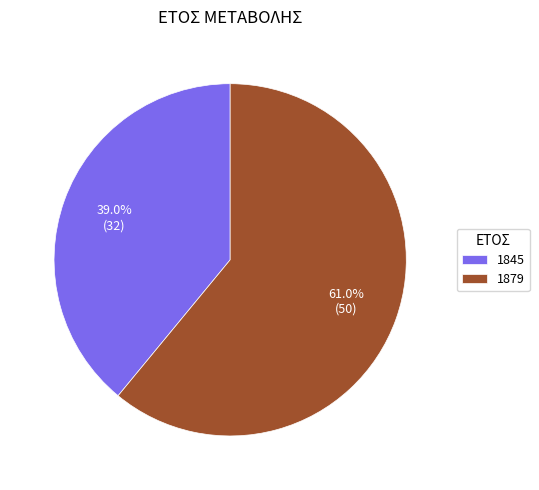

How many slices are in this pie chart?

2